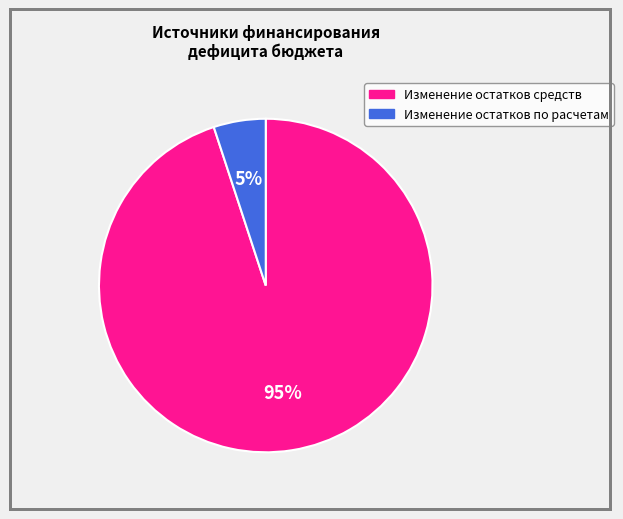

Approximately how many times larger is the value at Изменение остатков по расчетам compared to Изменение остатков средств?

0.1